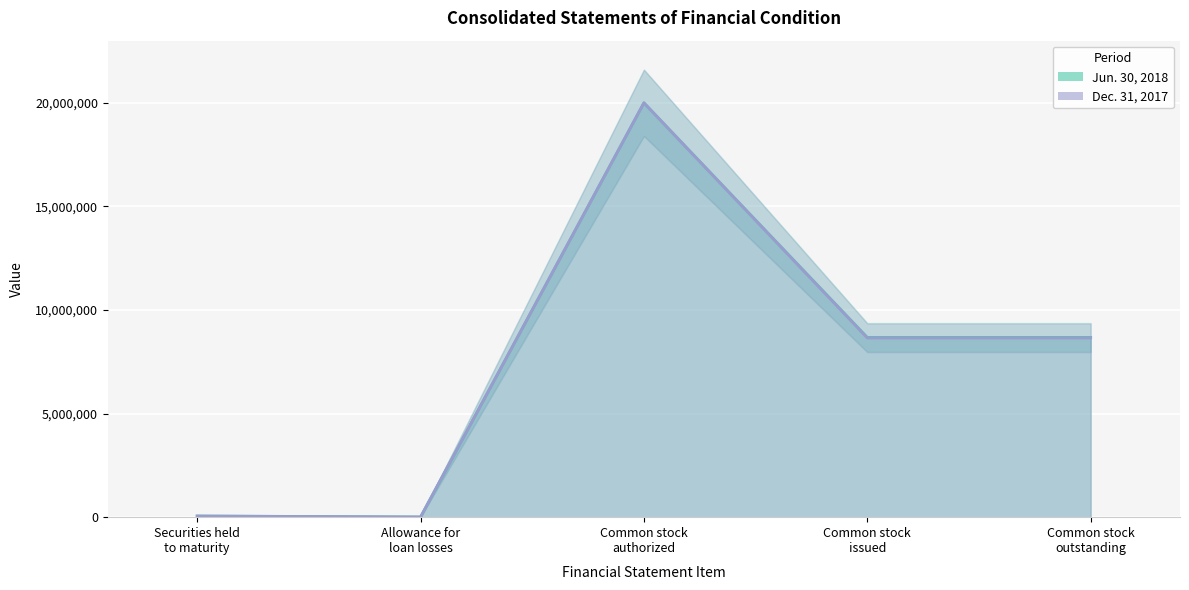

What is the value of the Dec. 31, 2017 point at the 4th from the left?

8652804